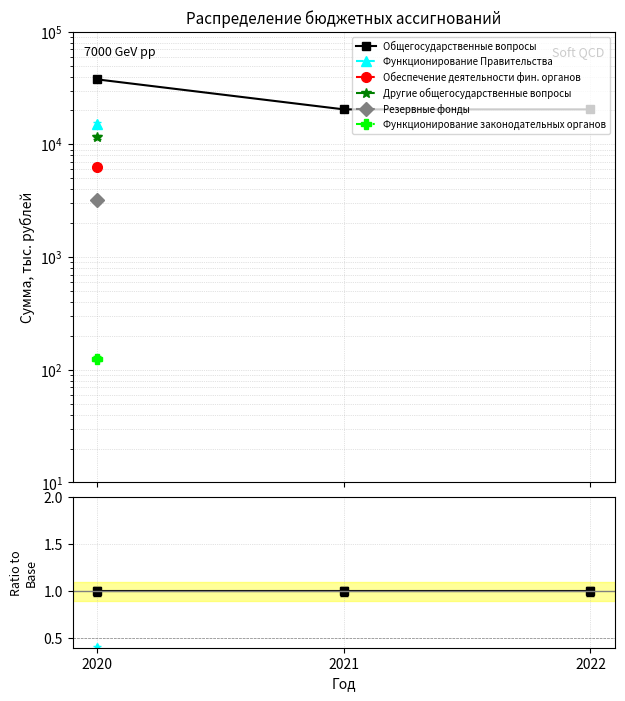

What are all the series names shown in the legend?

Общегосударственные вопросы, Функционирование Правительства, Обеспечение деятельности фин. органов, Другие общегосударственные вопросы, Резервные фонды, Функционирование законодательных органов